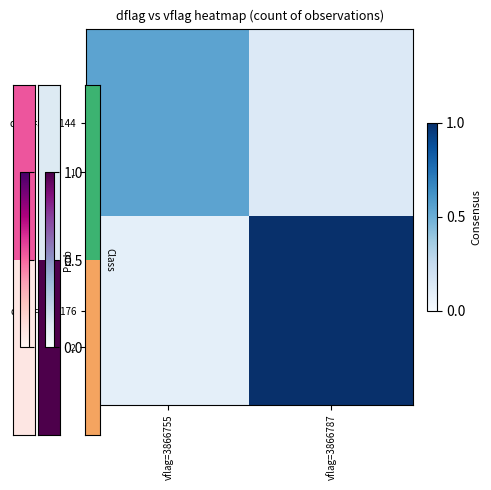

Between vflag=3866755 and vflag=3866787, which is larger?

vflag=3866755